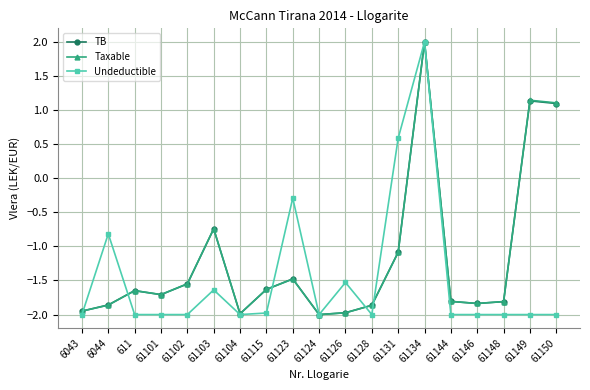

Between 61103 and 61126, which series saw the biggest shift?

Taxable